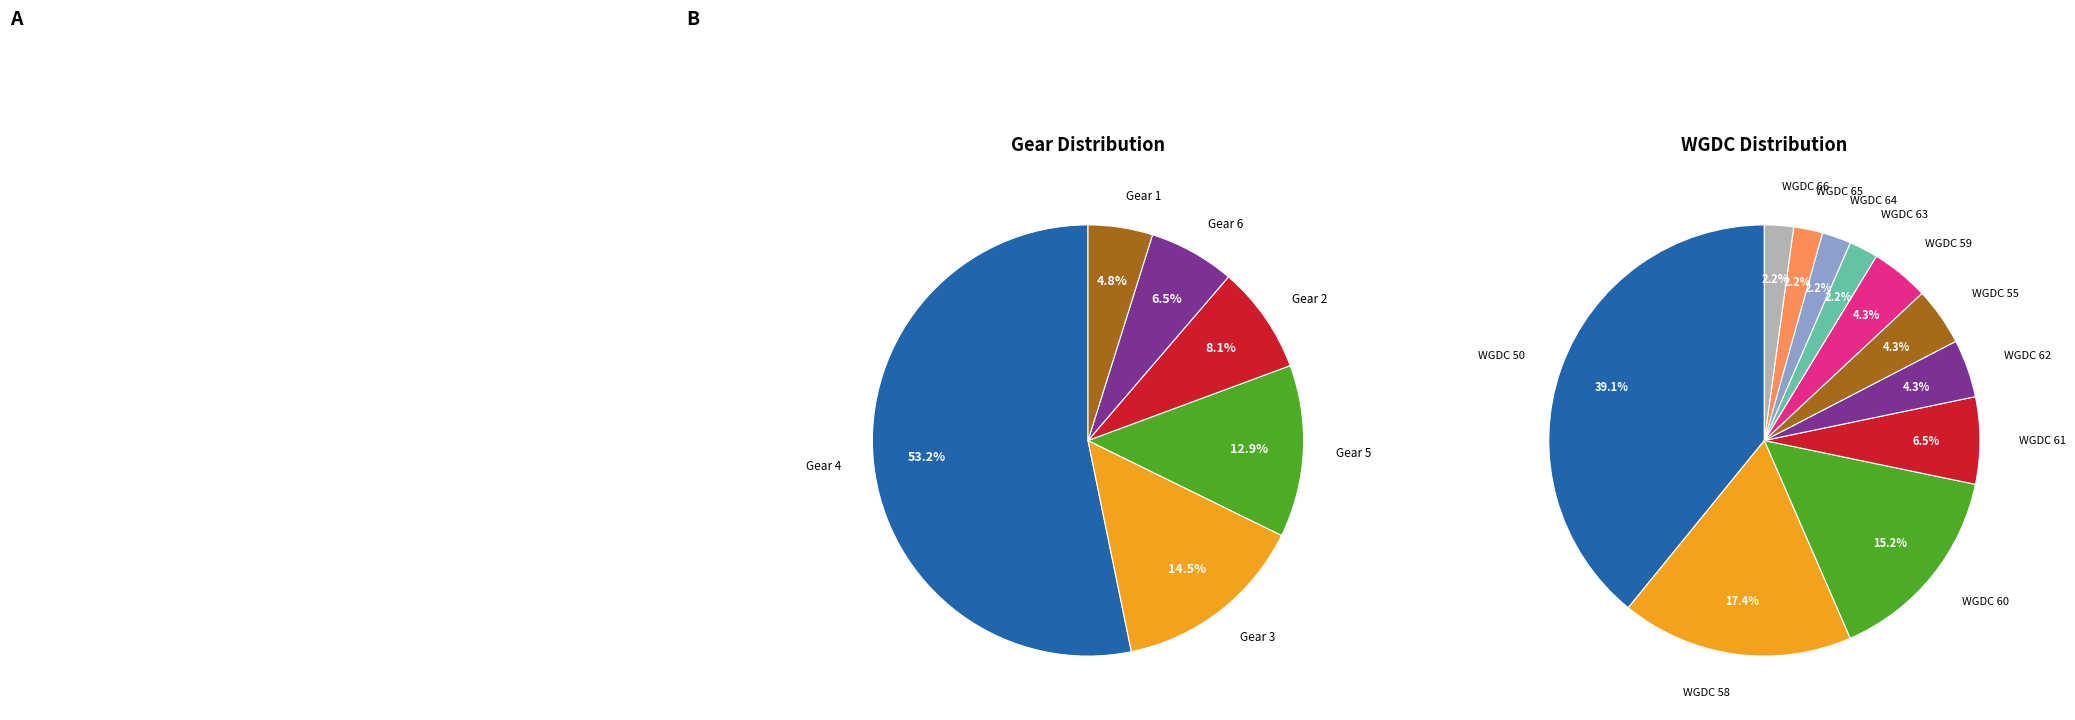

How many segments does this pie chart have?

11